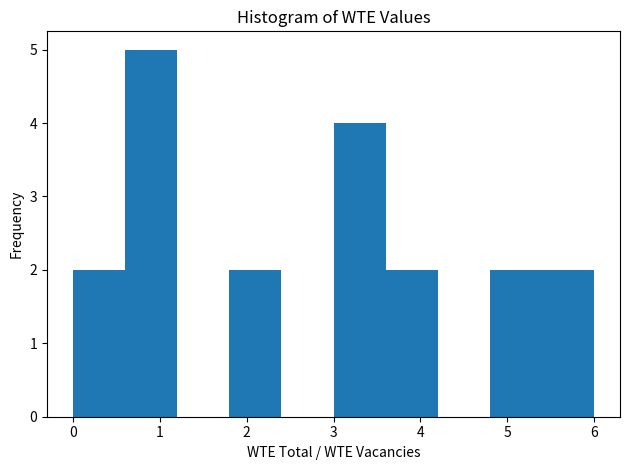

Over which range of the x-axis is the bar tallest?

0.6 to 1.2